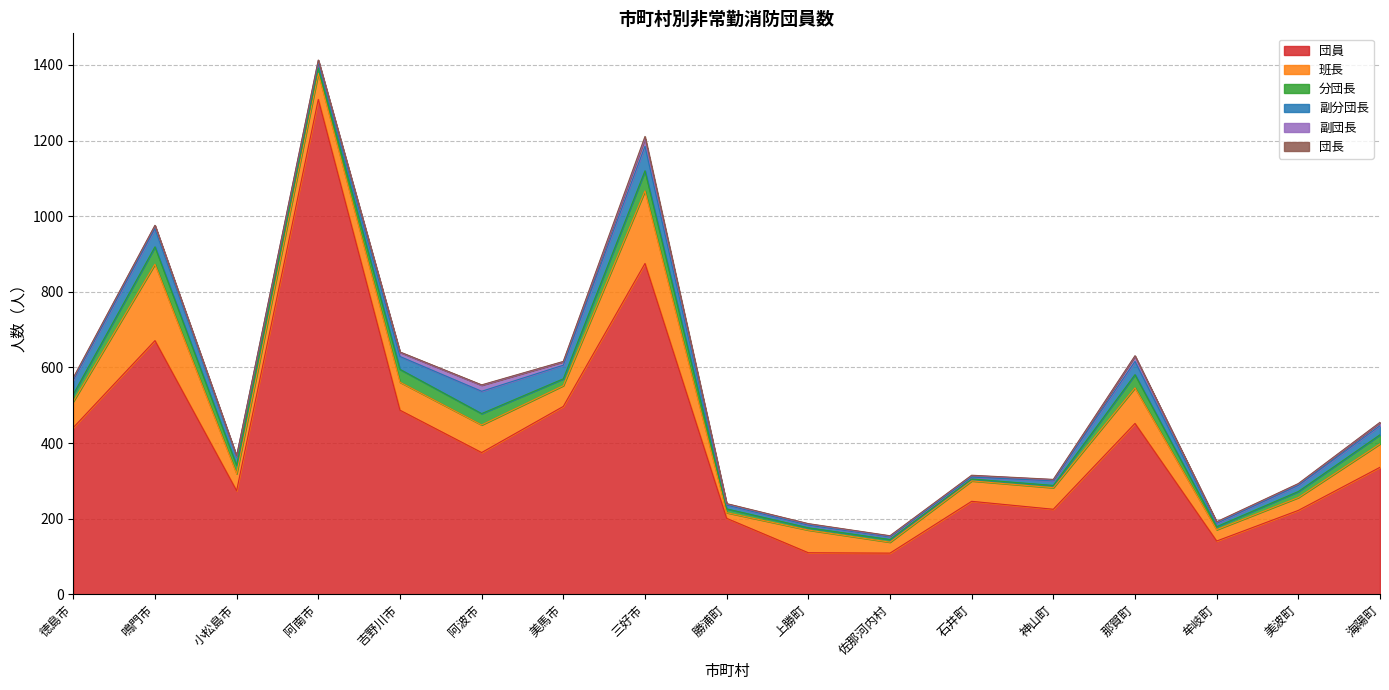

Is it true that 副団長 equals 3 at 勝浦町?

True